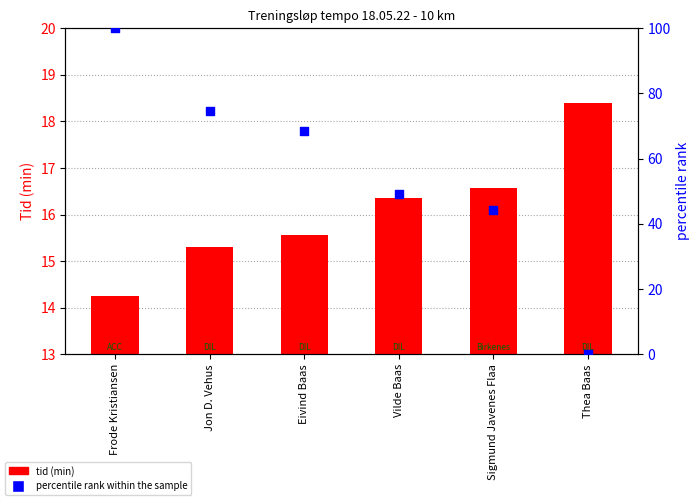

Which series has the widest spread of Y values?

percentile rank within the sample